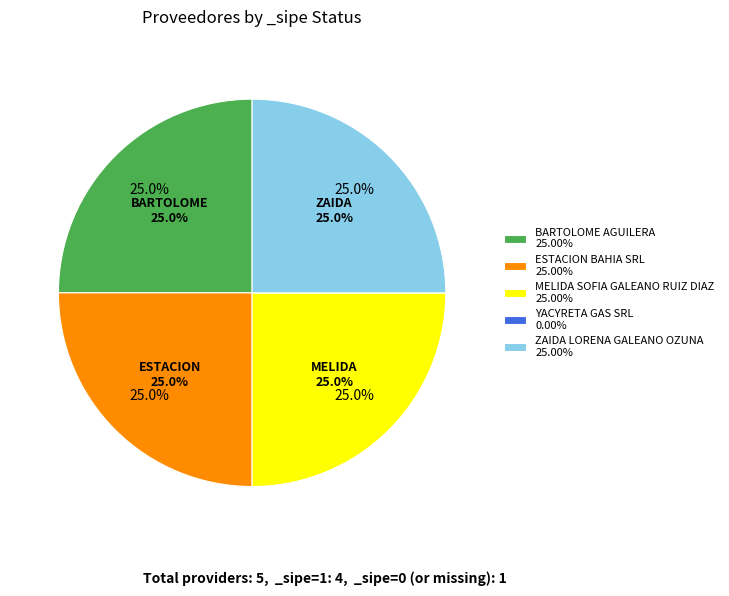

Is ESTACION BAHIA SRL the majority of the pie?

No